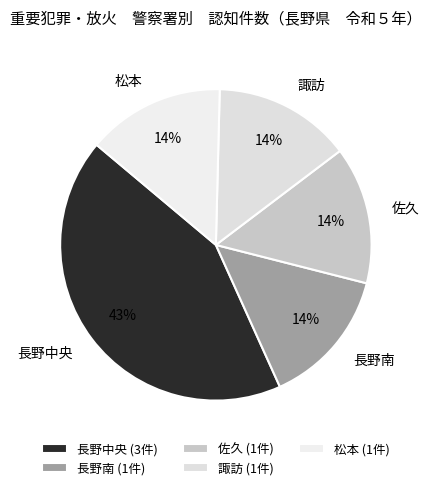

What percentage is the 長野中央 slice, to the nearest percent?

43%